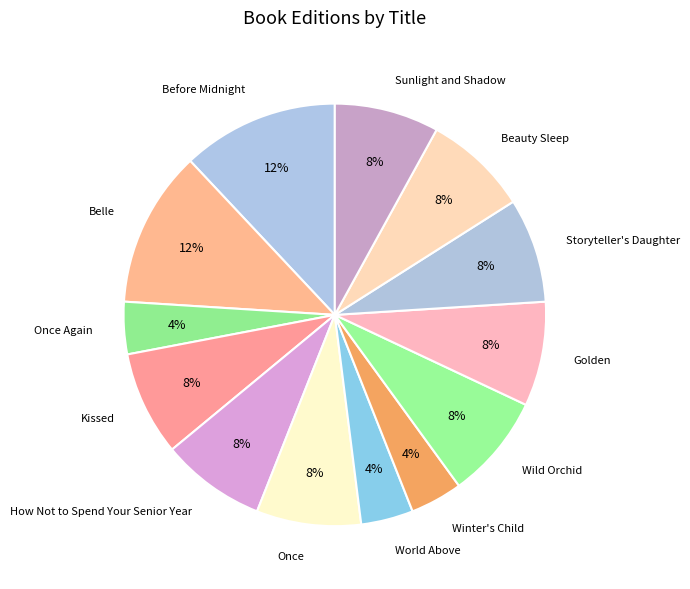

Is there any slice that represents more than half of the pie?

No